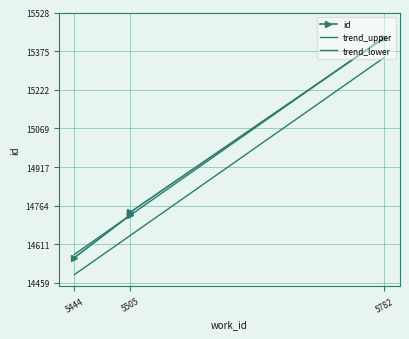

What is the value of the 2nd point from the left?

14728